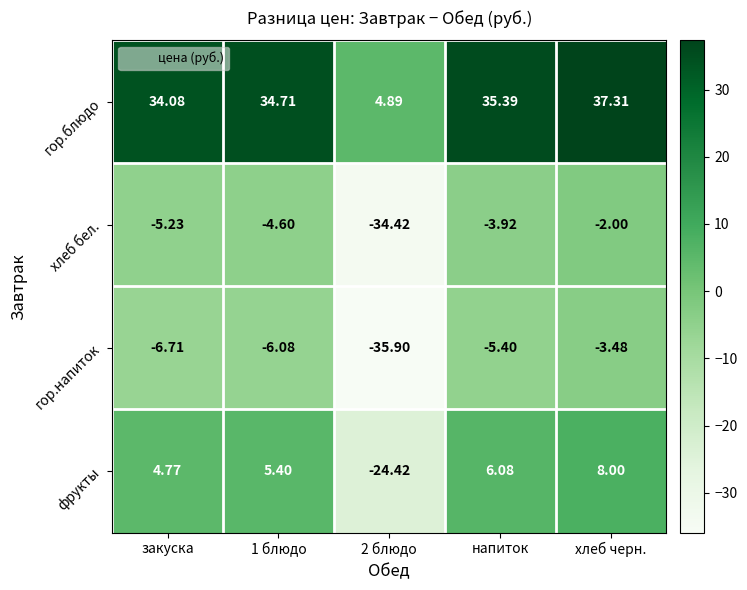

Rank the series at 1 блюдо from lowest to highest value.

гор.напиток, хлеб бел., фрукты, гор.блюдо